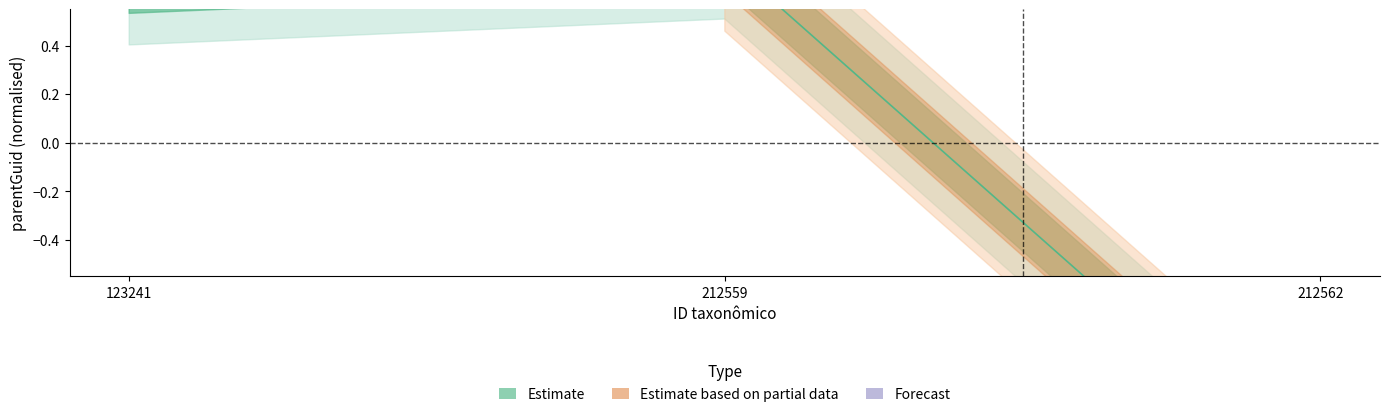

Reading left to right, extract all data points from this chart.

123241=0.7	212559=0.8	212562=-1.4